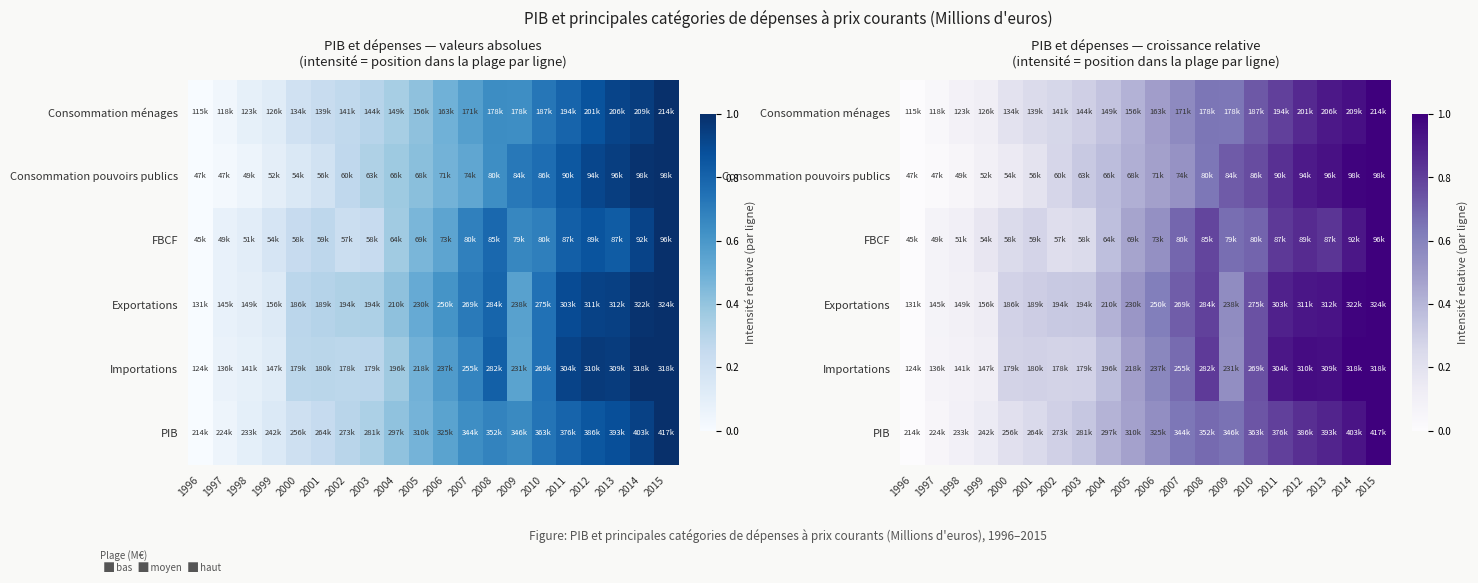

What is the difference between the maximum and minimum values in the FBCF series?

1.0